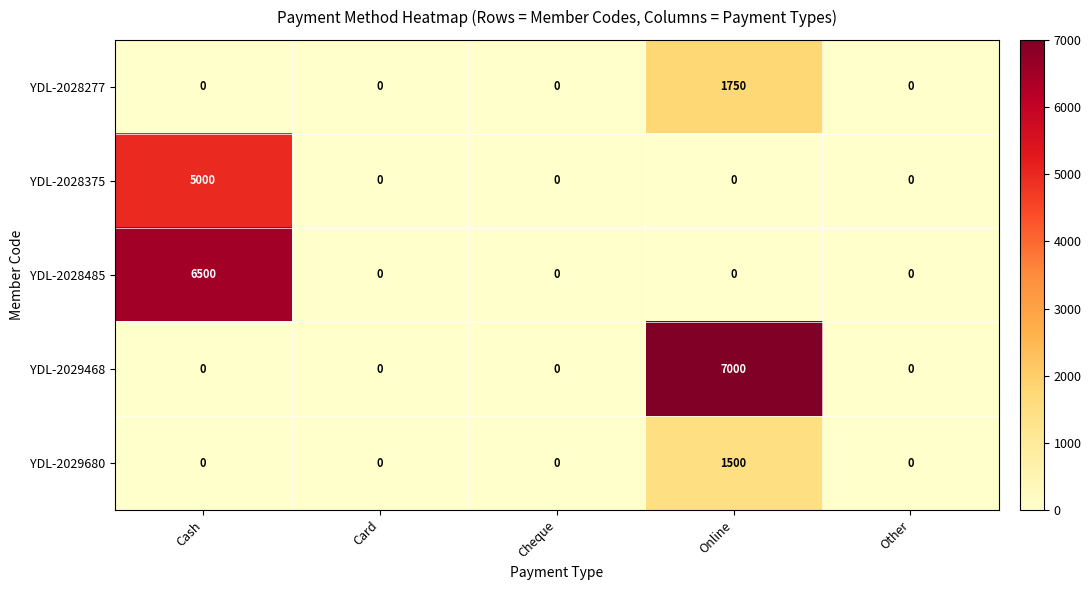

Count the number of categories in the chart.

5